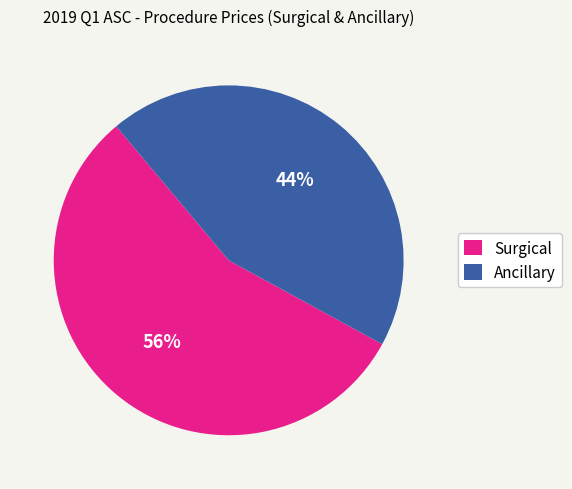

How many slices are in this pie chart?

2